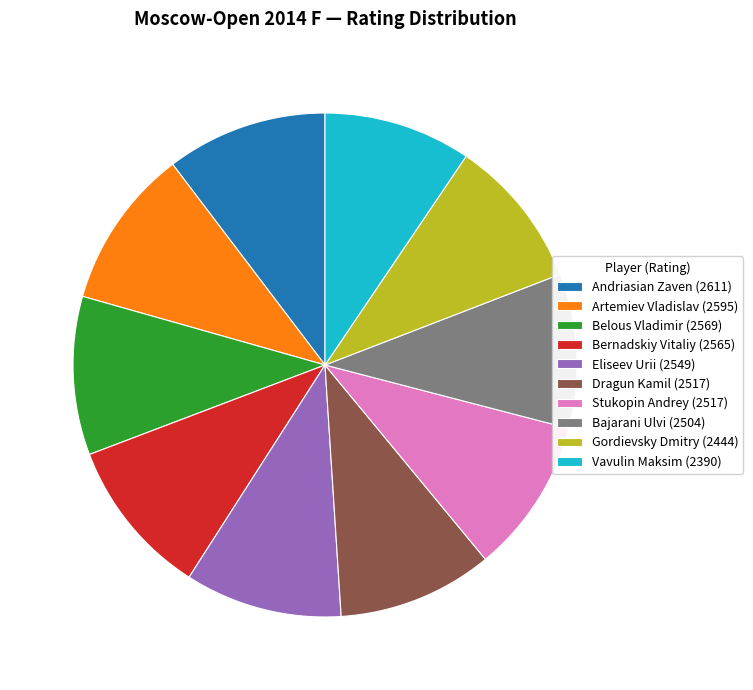

Do Eliseev Urii (2549) and Vavulin Maksim (2390) together represent more than half of the pie?

No